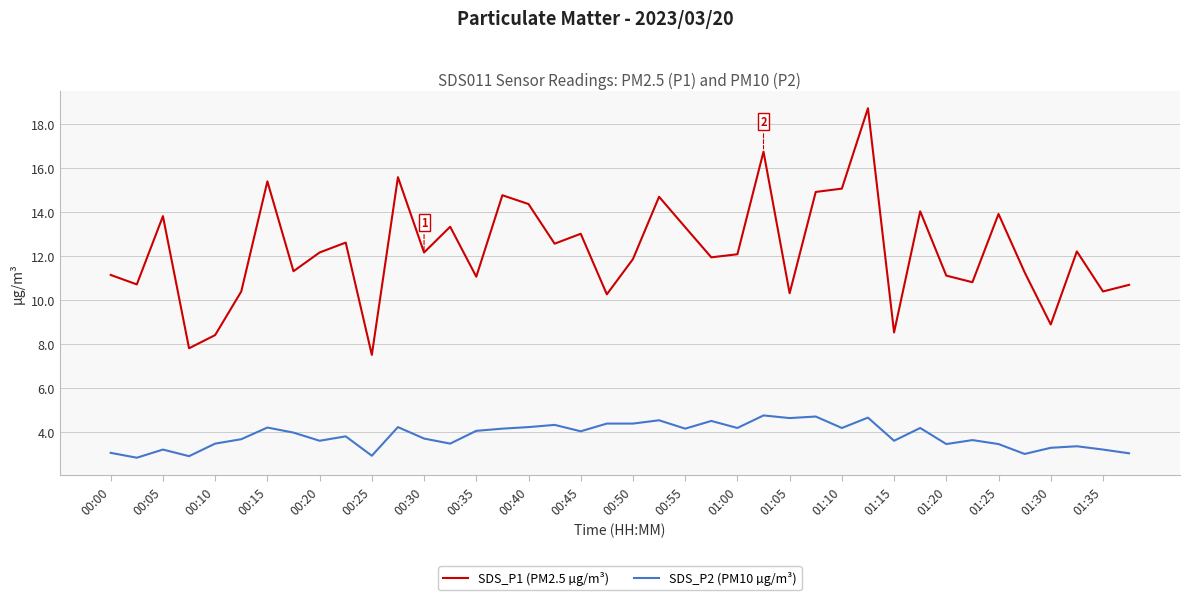

What is the difference between the maximum and minimum values in the SDS_P1 (PM2.5 µg/m³) series?

11.2